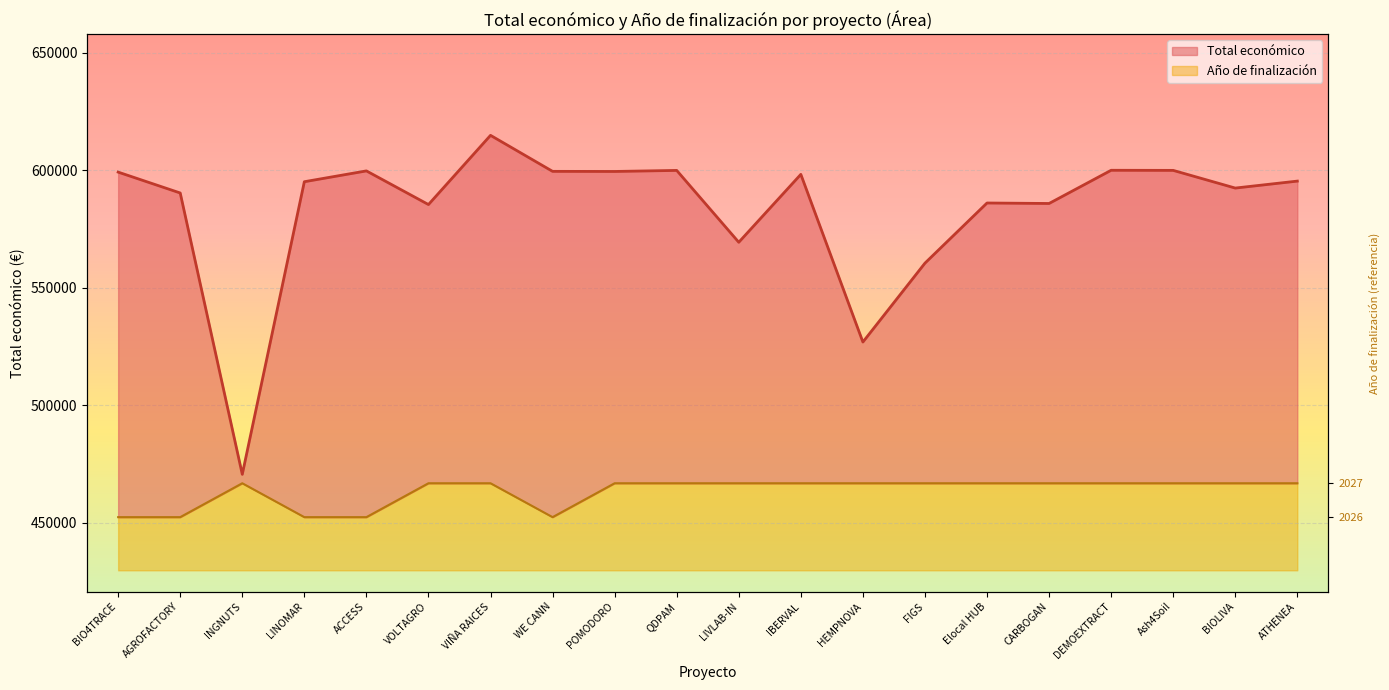

How many interior local valleys does the Año de finalización series have?

1